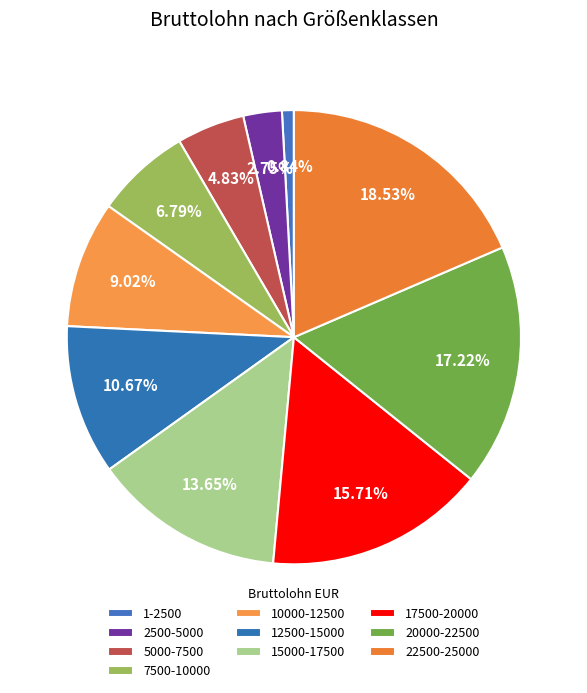

How many segments does this pie chart have?

10